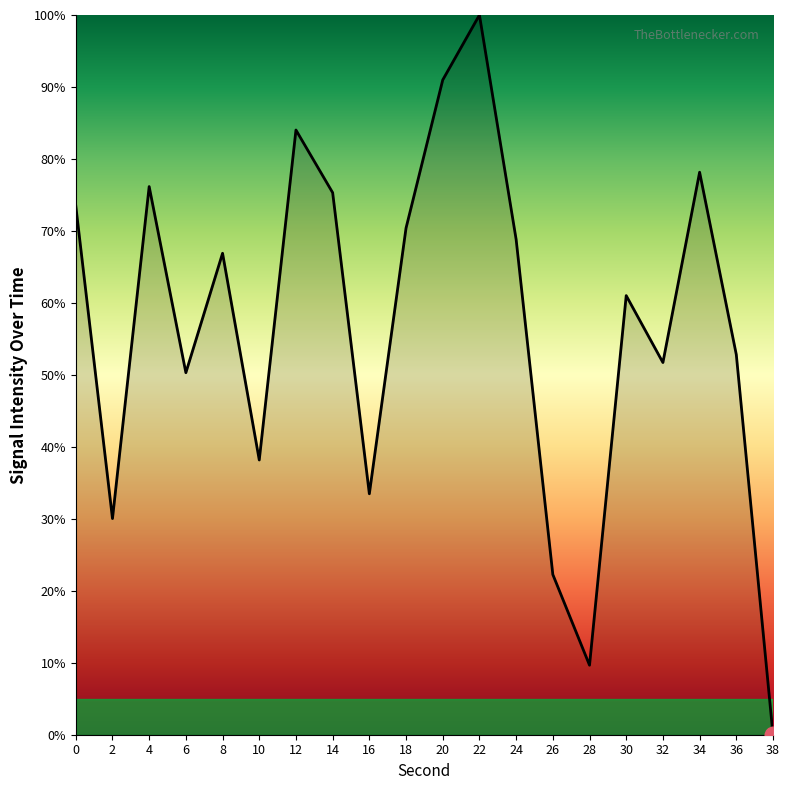

Reading left to right, list all the values displayed in this chart.

73.5	30.0	76.2	50.3	66.9	38.2	84.0	75.3	33.5	70.4	91.0	100.0	68.8	22.3	9.7	61.0	51.7	78.2	52.8	0.0